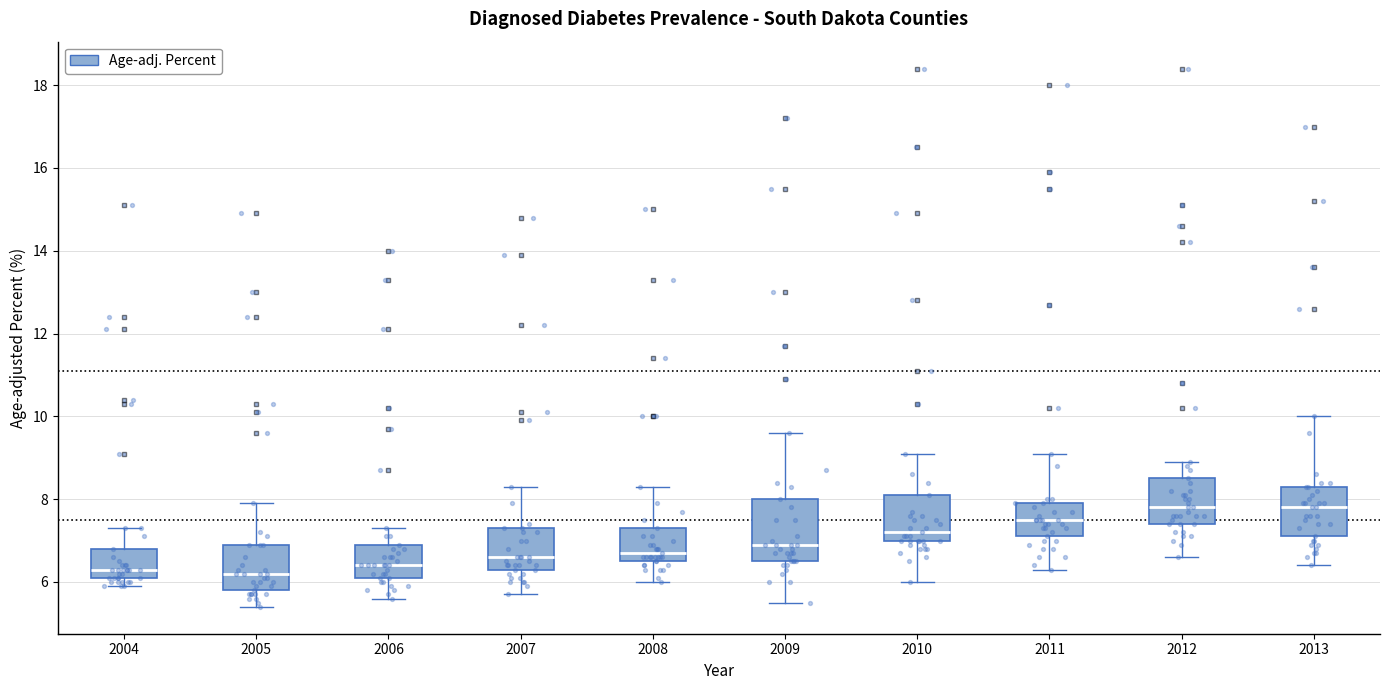

Reading left to right, transcribe this box plot: for each box, give where its median line is, the range the box spans, and where its two whiskers end, as read against the y-axis. The values are not printed on the chart, so give them approximately, as read against the axis.

2004: median 6.4, box 6.2 to 6.8, whiskers 6.0 to 7.4
2005: median 6.2, box 5.8 to 7.0, whiskers 5.4 to 8.0
2006: median 6.4, box 6.2 to 7.0, whiskers 5.6 to 7.4
2007: median 6.6, box 6.4 to 7.4, whiskers 5.8 to 8.4
2008: median 6.8, box 6.6 to 7.4, whiskers 6.0 to 8.4
2009: median 7.0, box 6.6 to 8.0, whiskers 5.6 to 9.6
2010: median 7.2, box 7.0 to 8.2, whiskers 6.0 to 9.2
2011: median 7.6, box 7.2 to 8.0, whiskers 6.4 to 9.2
2012: median 7.8, box 7.4 to 8.6, whiskers 6.6 to 9.0
2013: median 7.8, box 7.2 to 8.4, whiskers 6.4 to 10.0